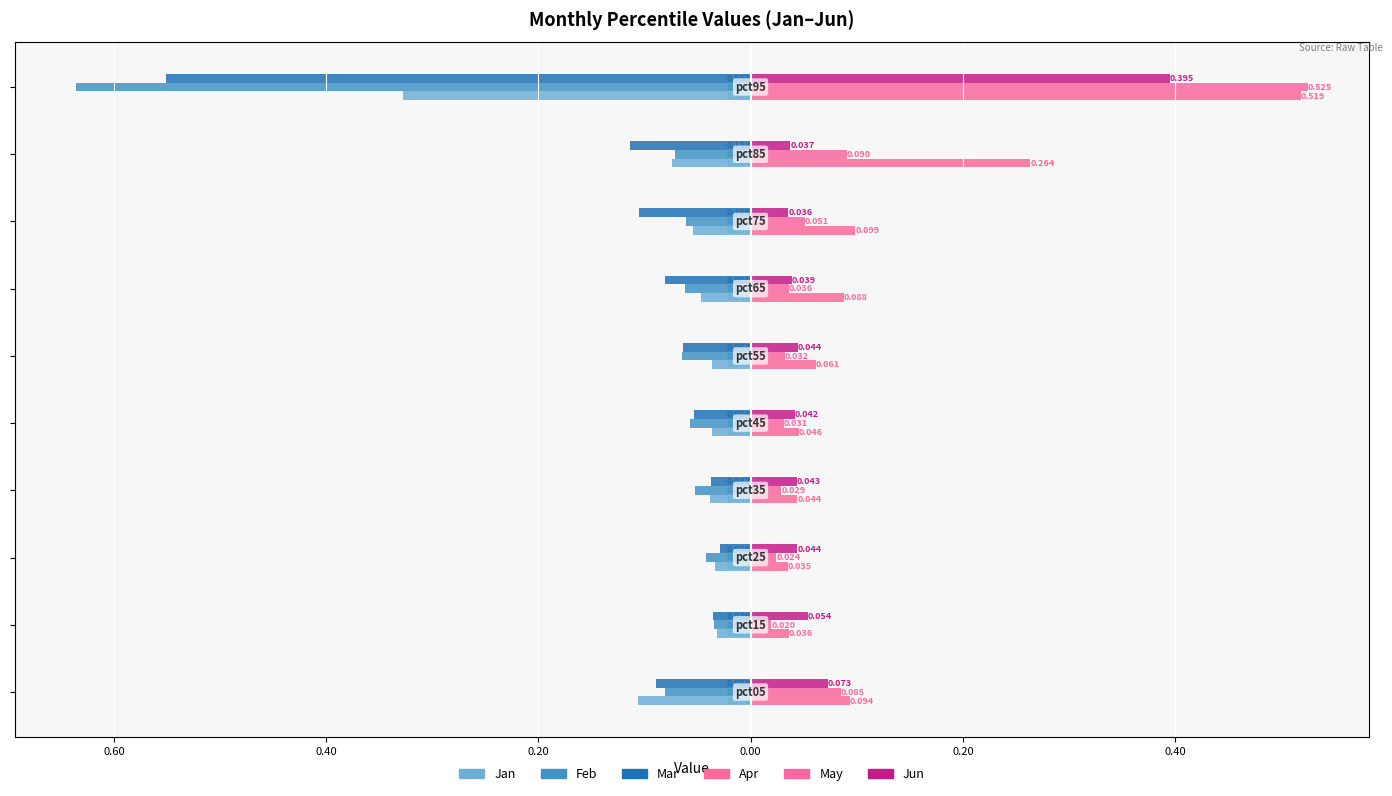

What is the sum of all Jan values?

-0.8